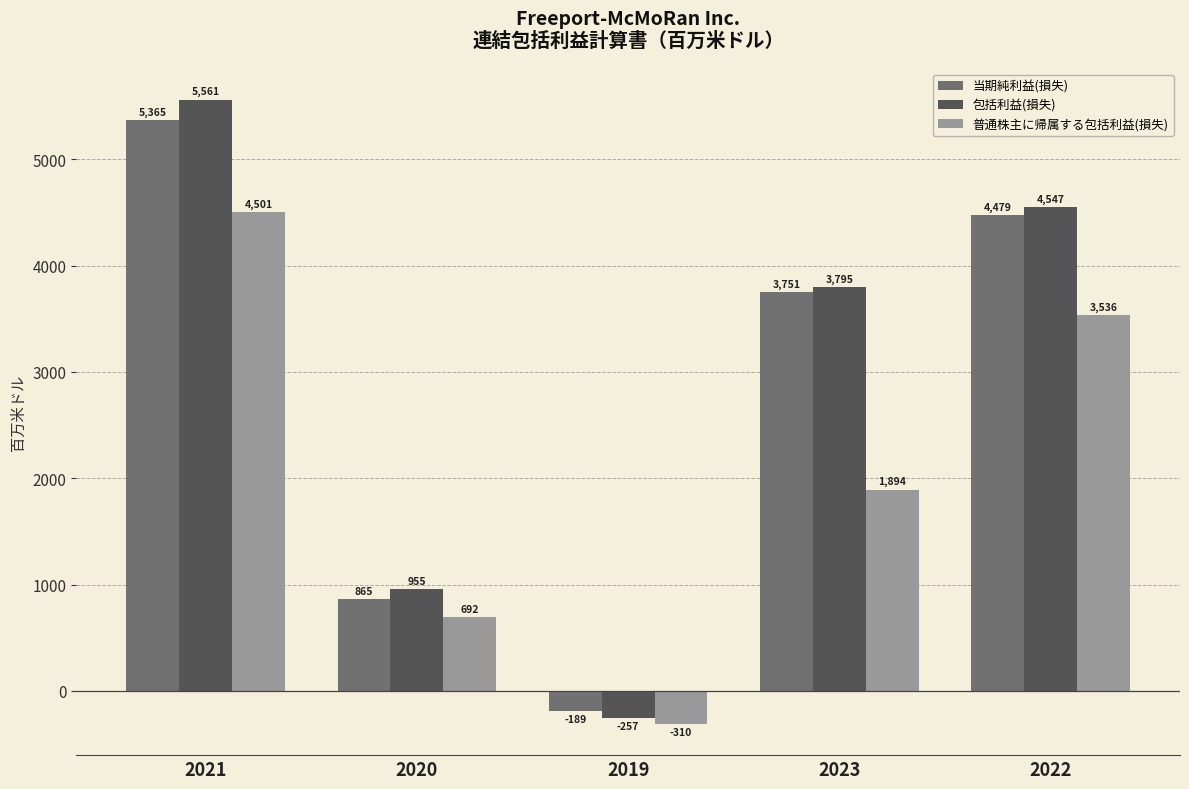

True or false: 普通株主に帰属する包括利益(損失) has a value of 905 at 2023.

False